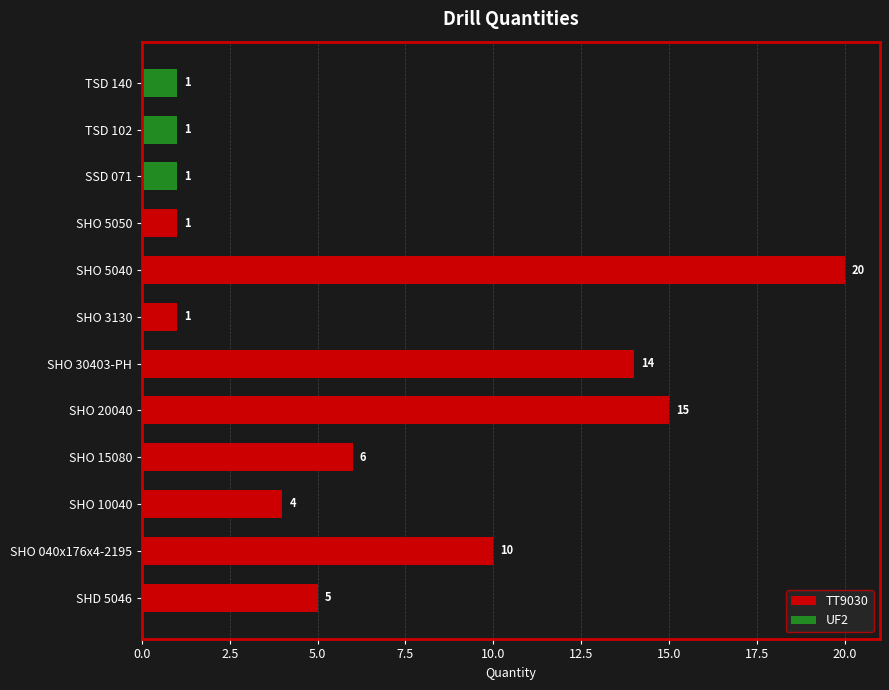

What position from the left is SHO 20040?

5